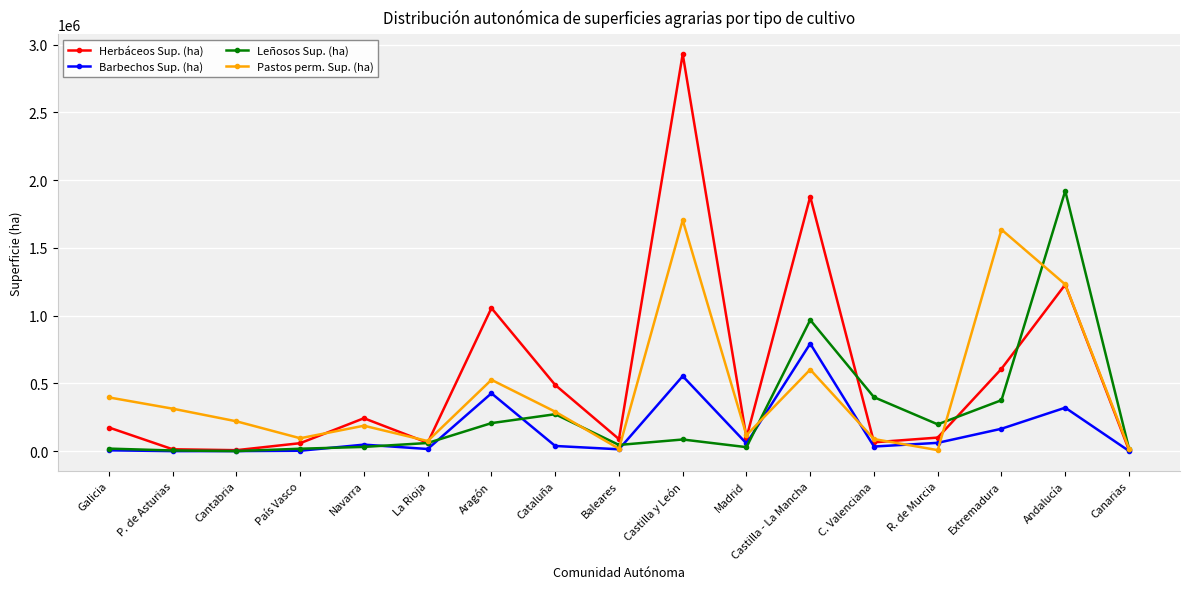

What is the sum of the Barbechos Sup. (ha) values at País Vasco and Navarra?

51441